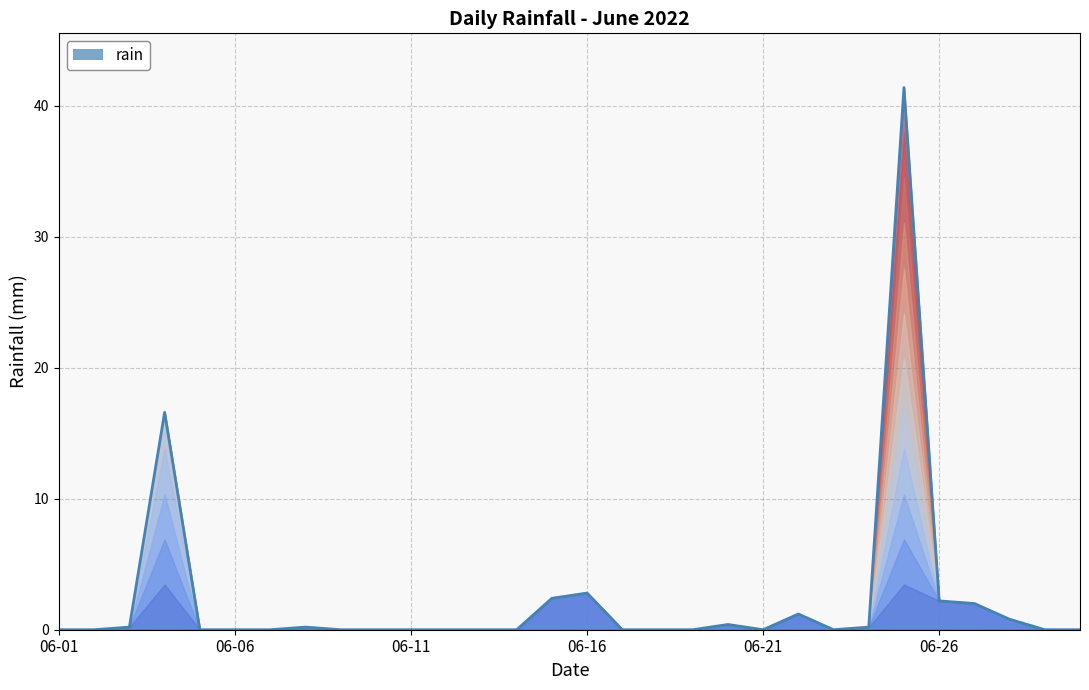

What is the change in value from 6 to 27?

+0.8